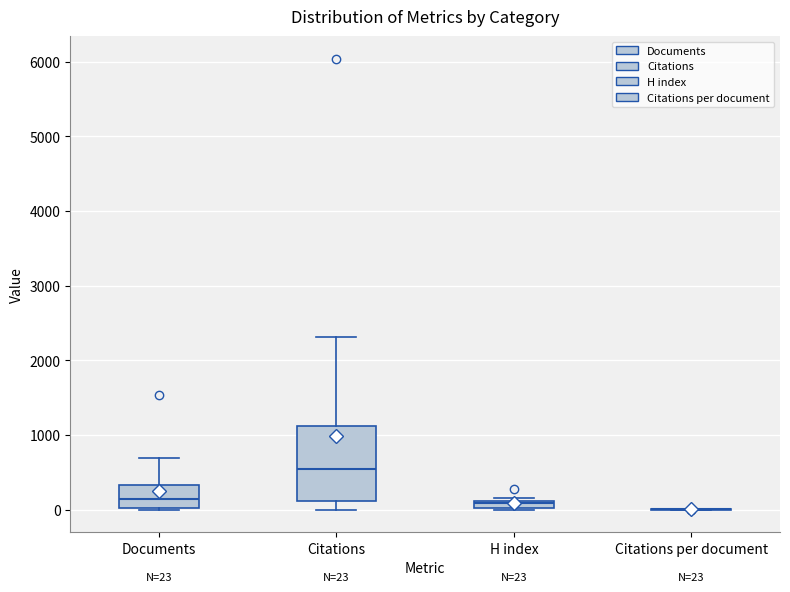

Comparing the boxes themselves (not the whiskers), which one is the tallest?

Citations